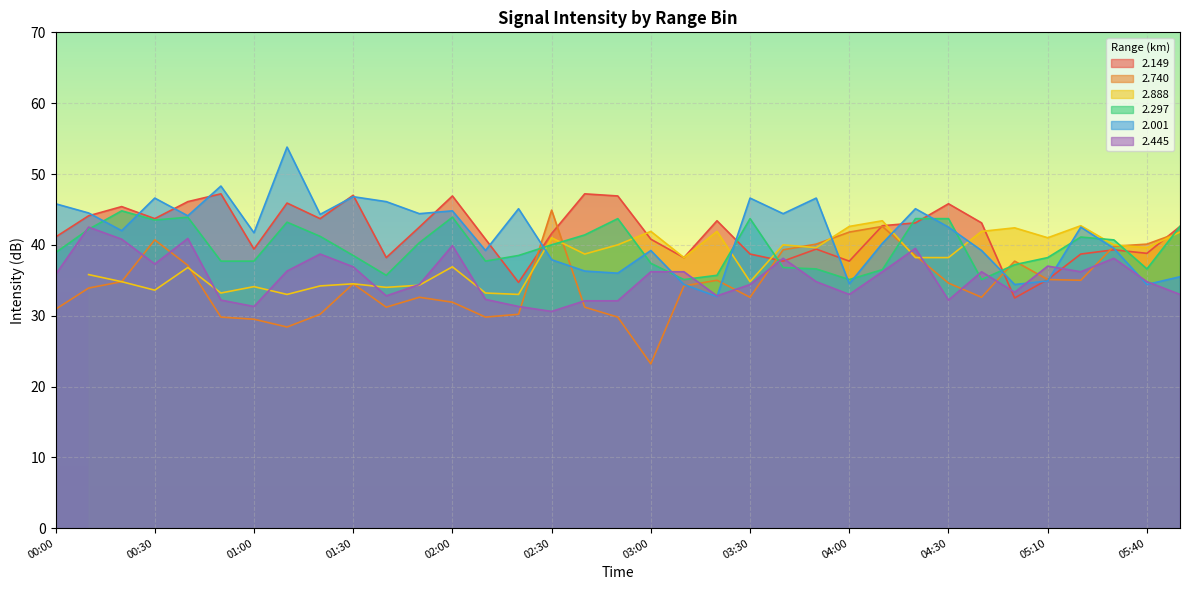

What is the sum of the 2.297 values at 01:20 and 00:30?

84.7